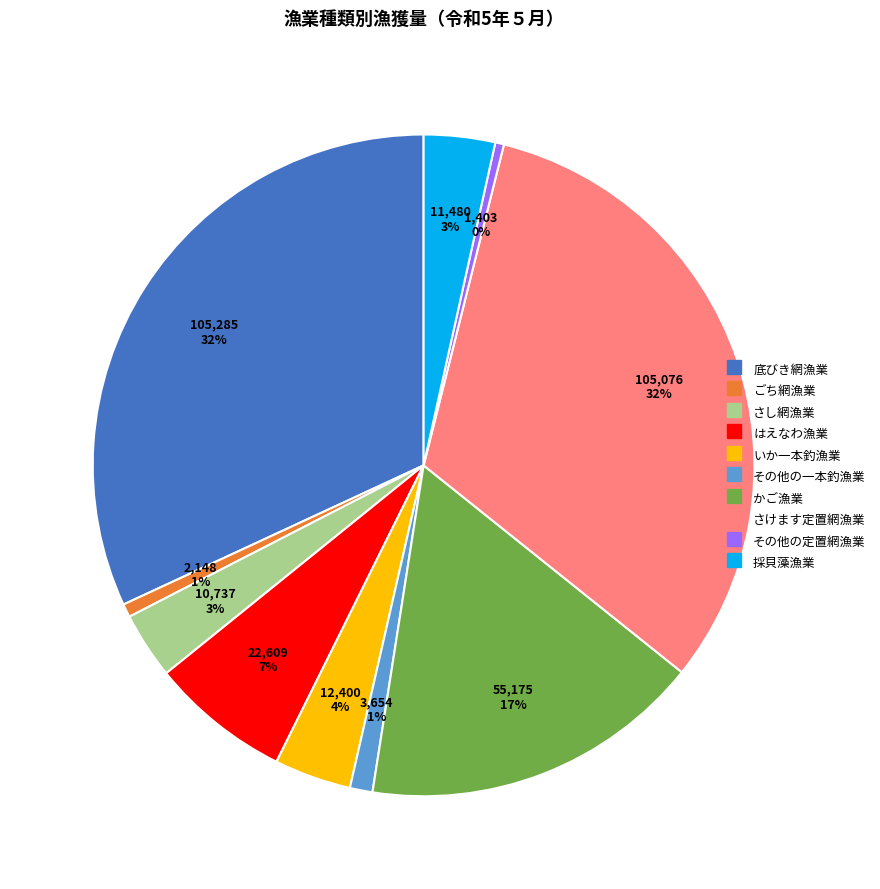

To the nearest percent, what is the average slice percentage?

10%